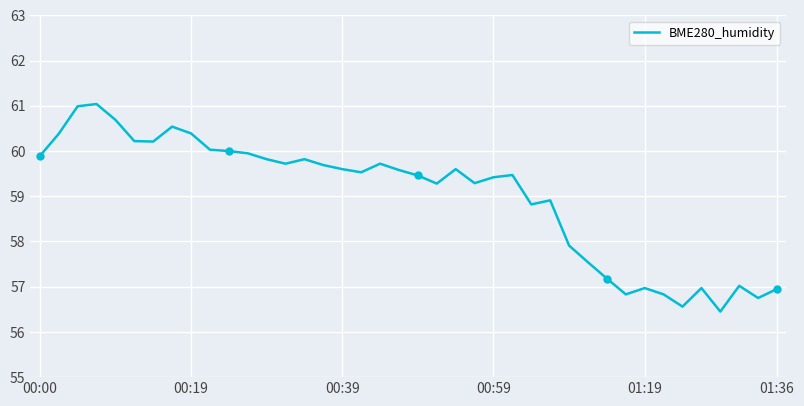

What is the difference between the maximum and minimum values?

4.6